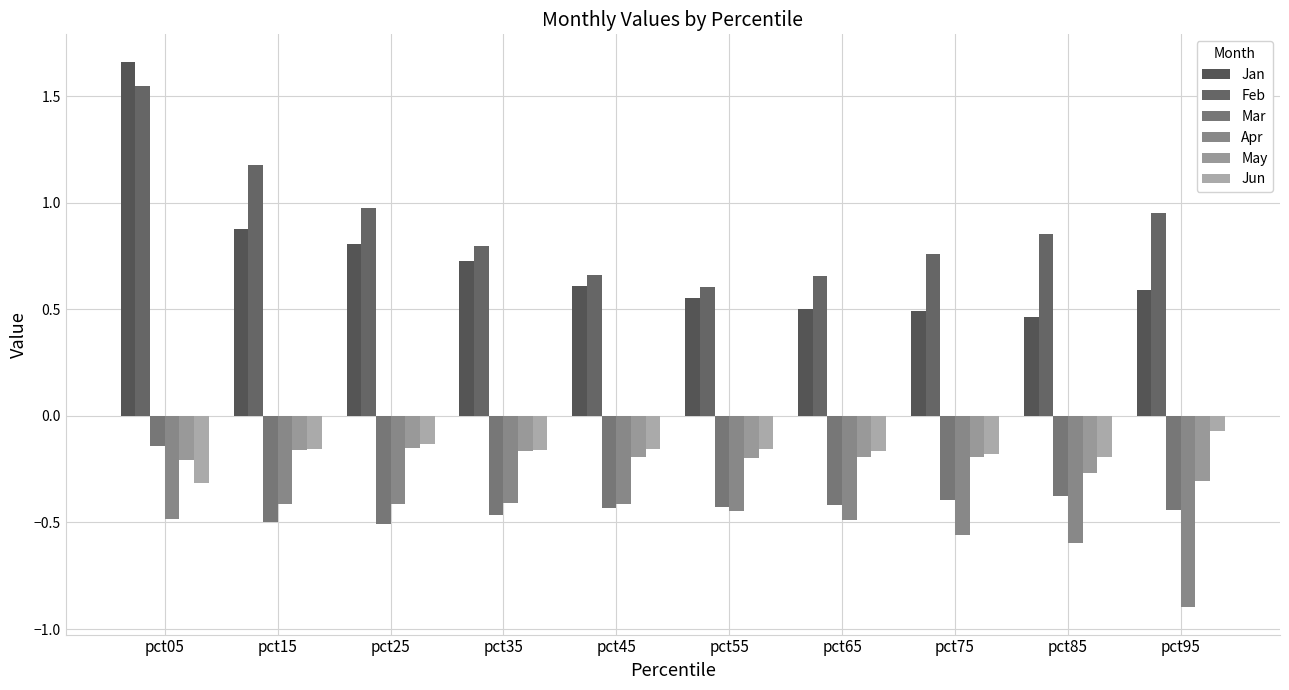

Where is Jun nearest to the value 0?

pct95